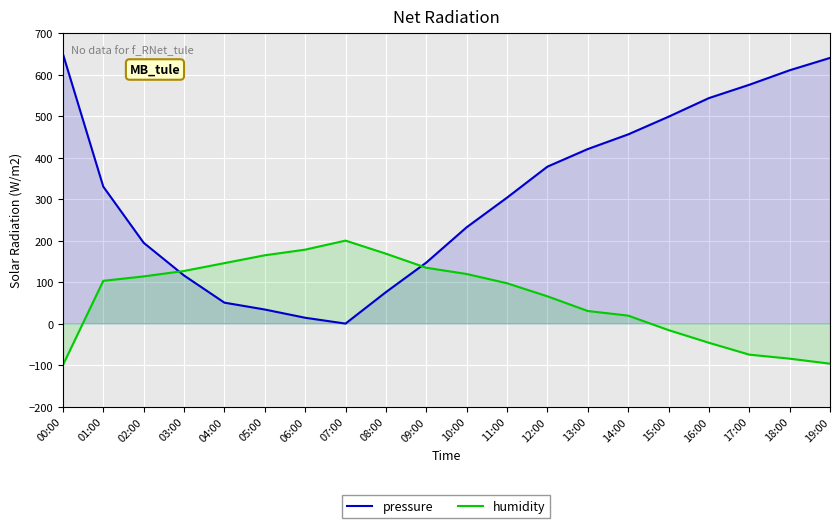

Where do humidity and pressure first cross each other?

02:00 and 03:00